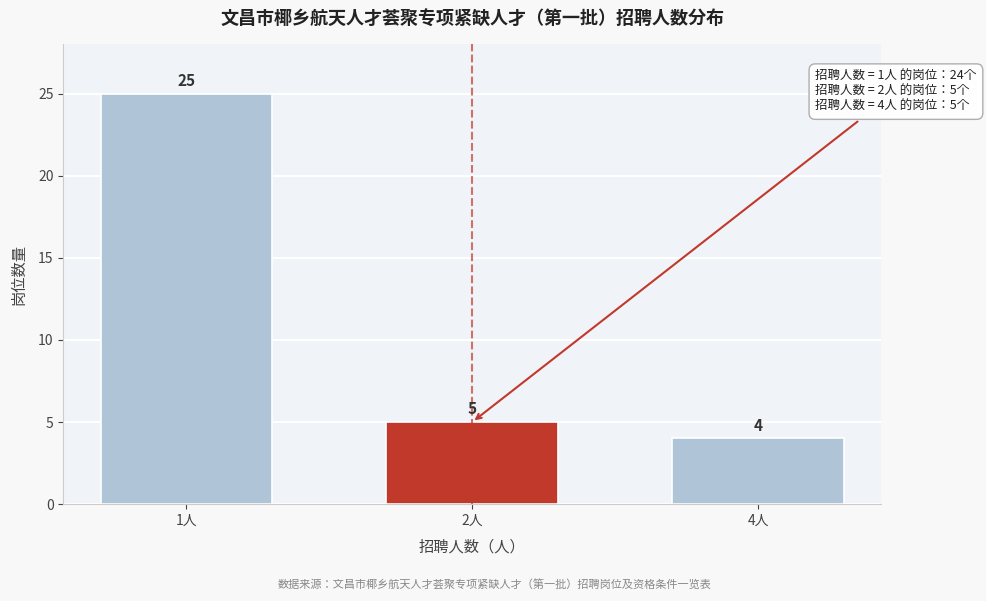

Reading left to right, what are all the values shown in this chart?

25	5	4